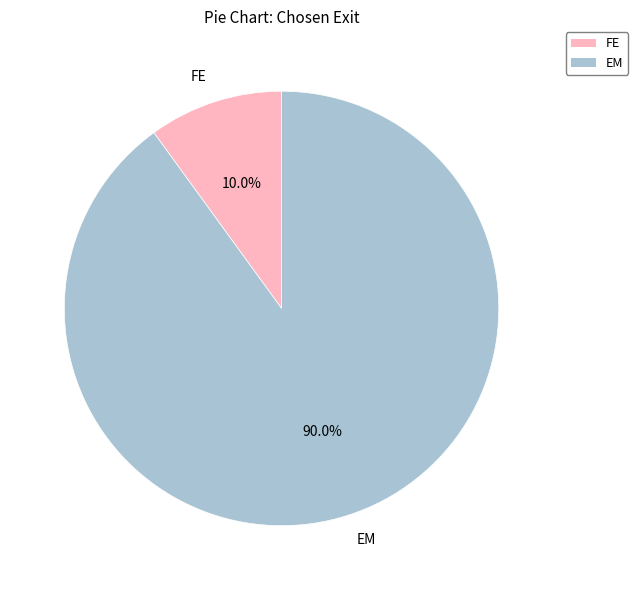

What percentage do FE and EM together represent?

100.0%